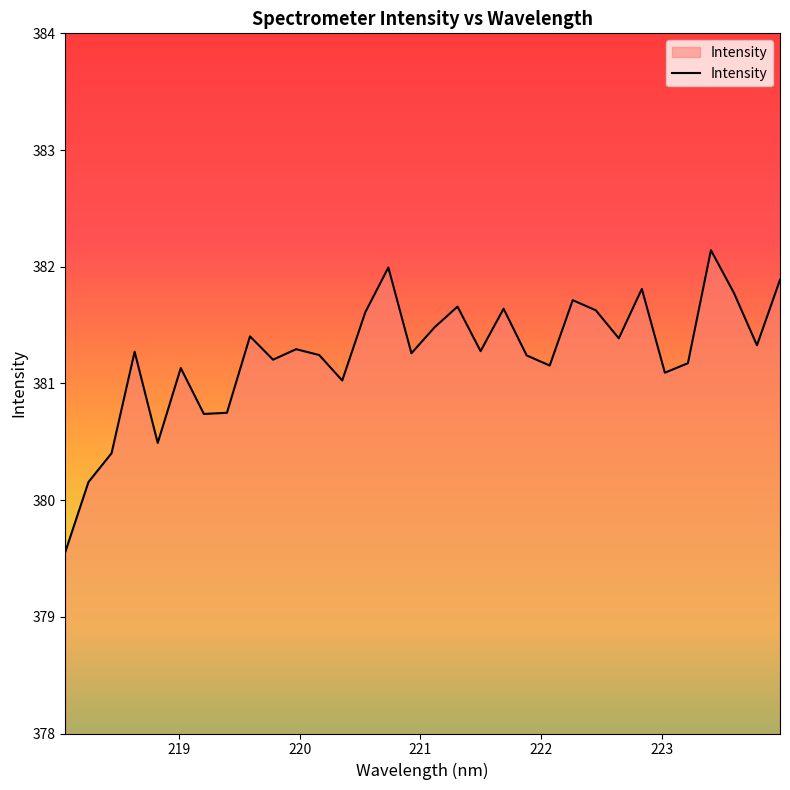

True or false: there are more than 1 points higher than both neighbors.

True